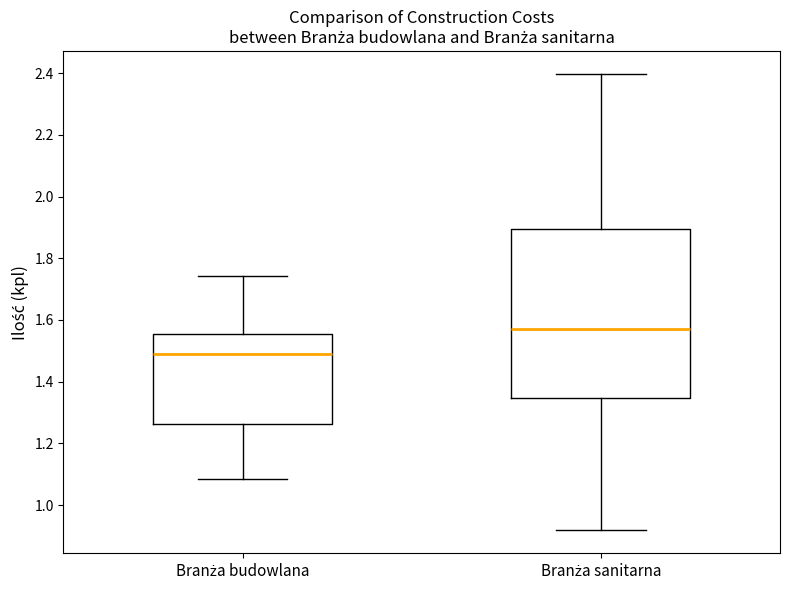

Reading left to right, transcribe this box plot: for each box, give where its median line is, the range the box spans, and where its two whiskers end, as read against the y-axis. The values are not printed on the chart, so give them approximately, as read against the axis.

Branża budowlana: median 1.50, box 1.26 to 1.56, whiskers 1.08 to 1.74
Branża sanitarna: median 1.56, box 1.34 to 1.90, whiskers 0.92 to 2.40